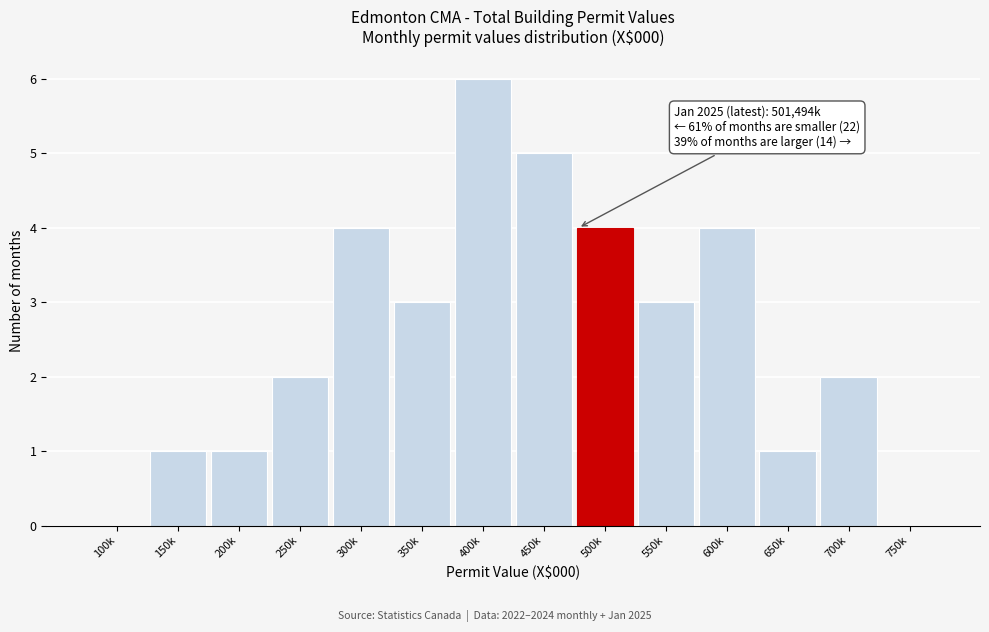

Reading left to right, transcribe all the data shown in this chart.

100k=0	150k=1	200k=1	250k=2	300k=4	350k=3	400k=6	450k=5	500k=4	550k=3	600k=4	650k=1	700k=2	750k=0